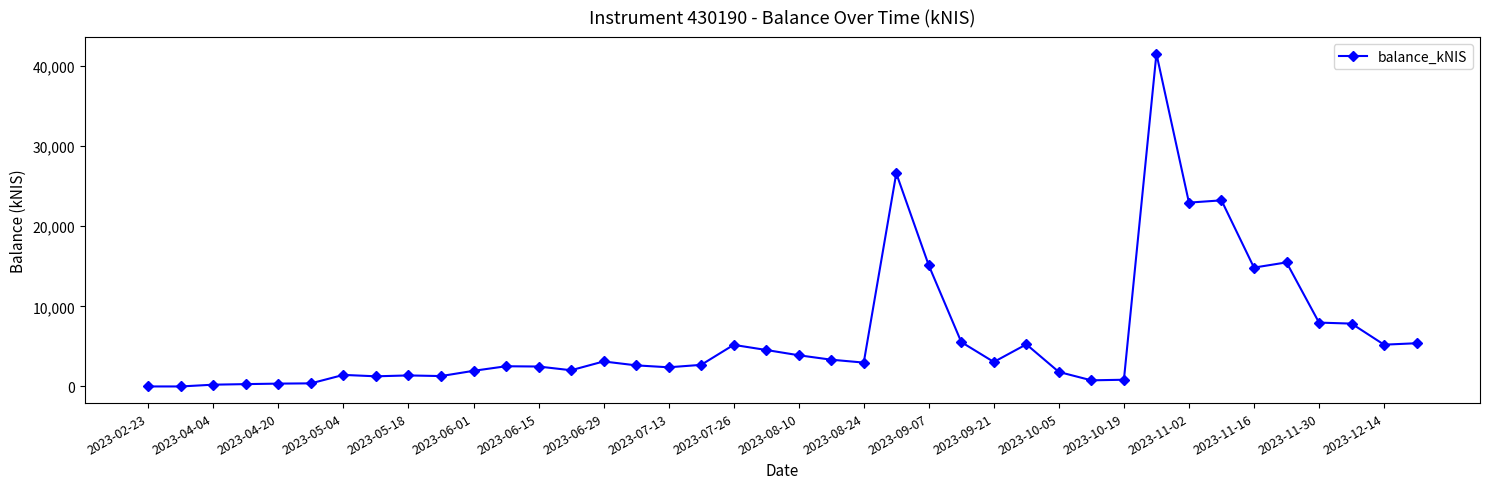

What is the value of the 19th point from the left?

5191.2